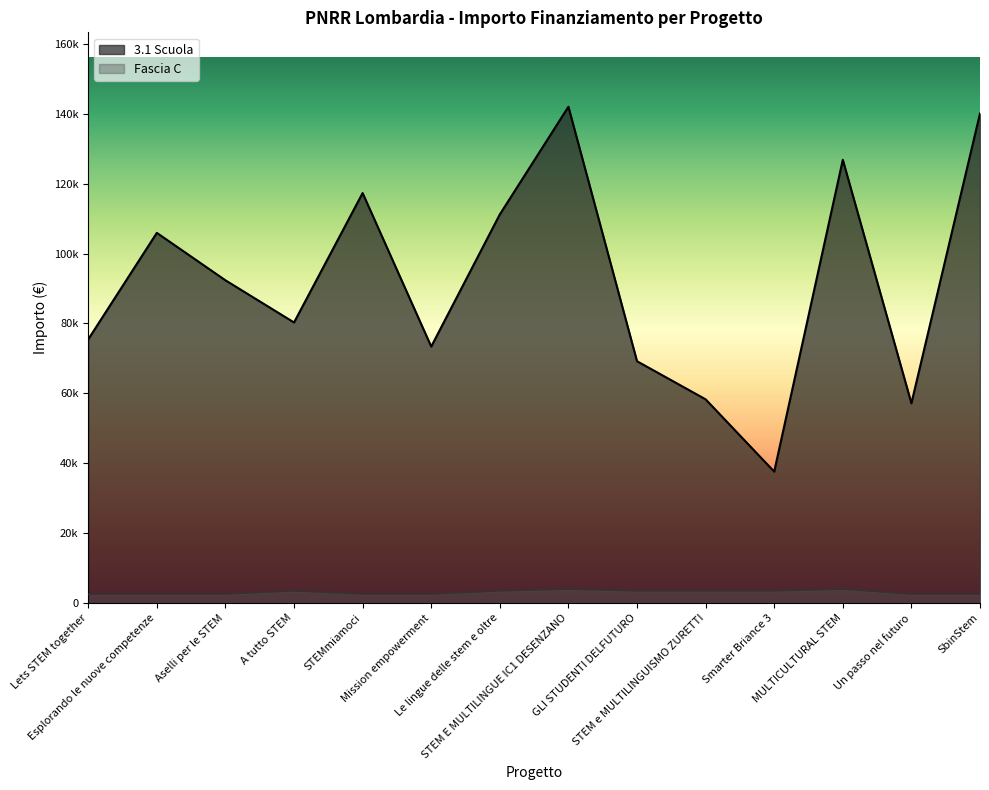

At which category does 3.1 Scuola reach its first local peak?

Esplorando le nuove competenze